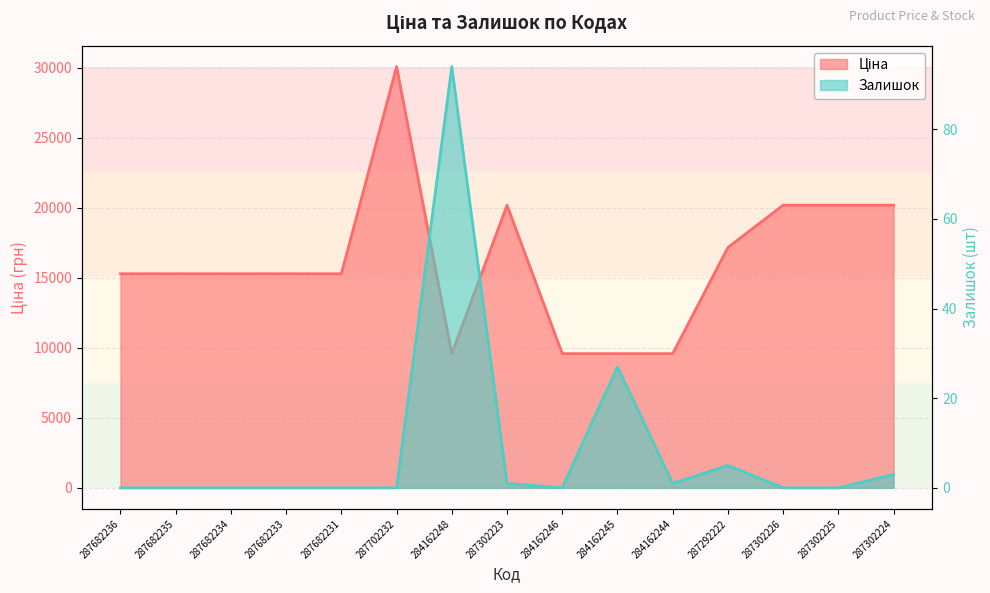

Which series changed the most between 287682231 and 287302224?

Ціна